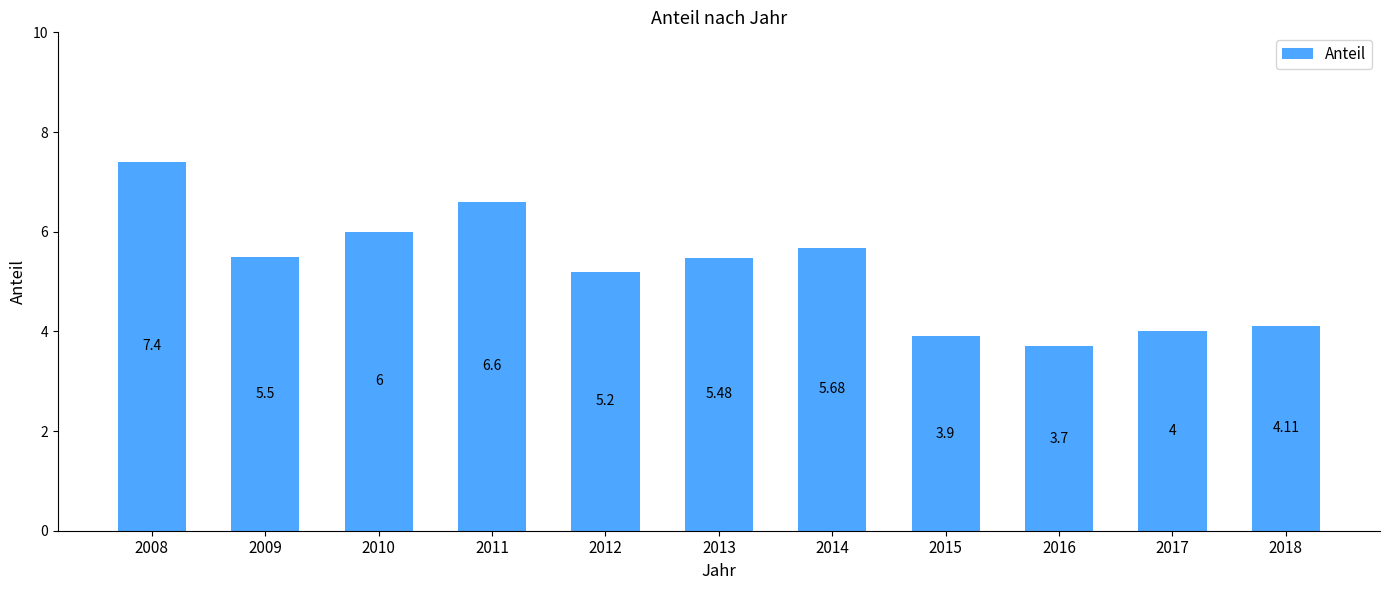

What is the maximum value shown in the chart?

7.4